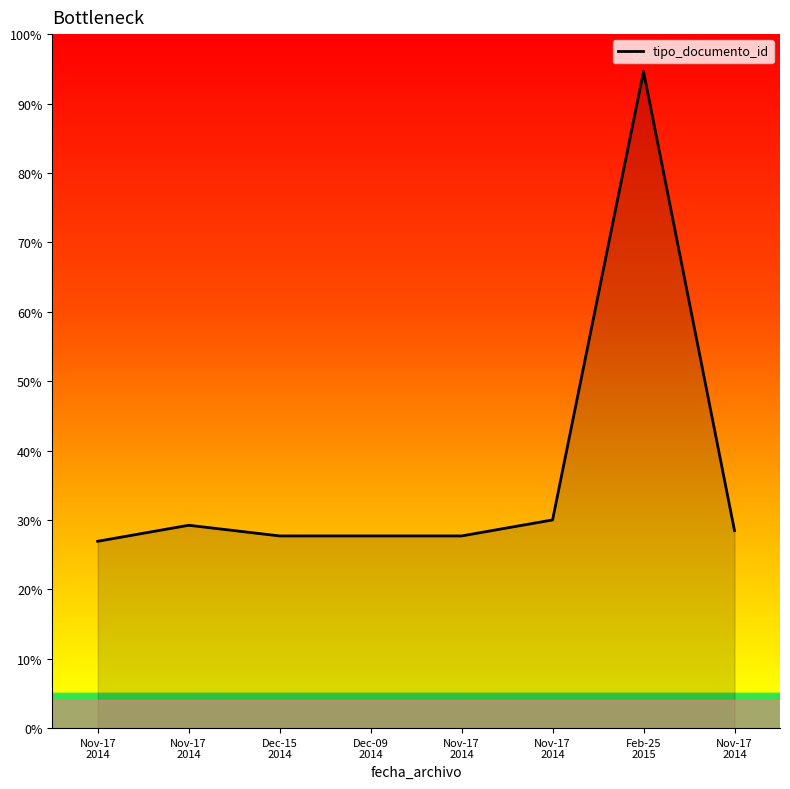

True or false: the data shows 27.7 at Dec-15
2014.

True